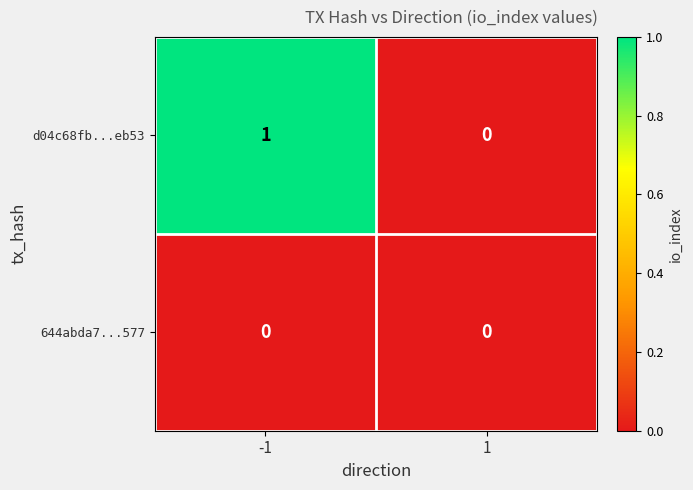

Between -1 and 1, which series saw the biggest shift?

d04c68fb...eb53